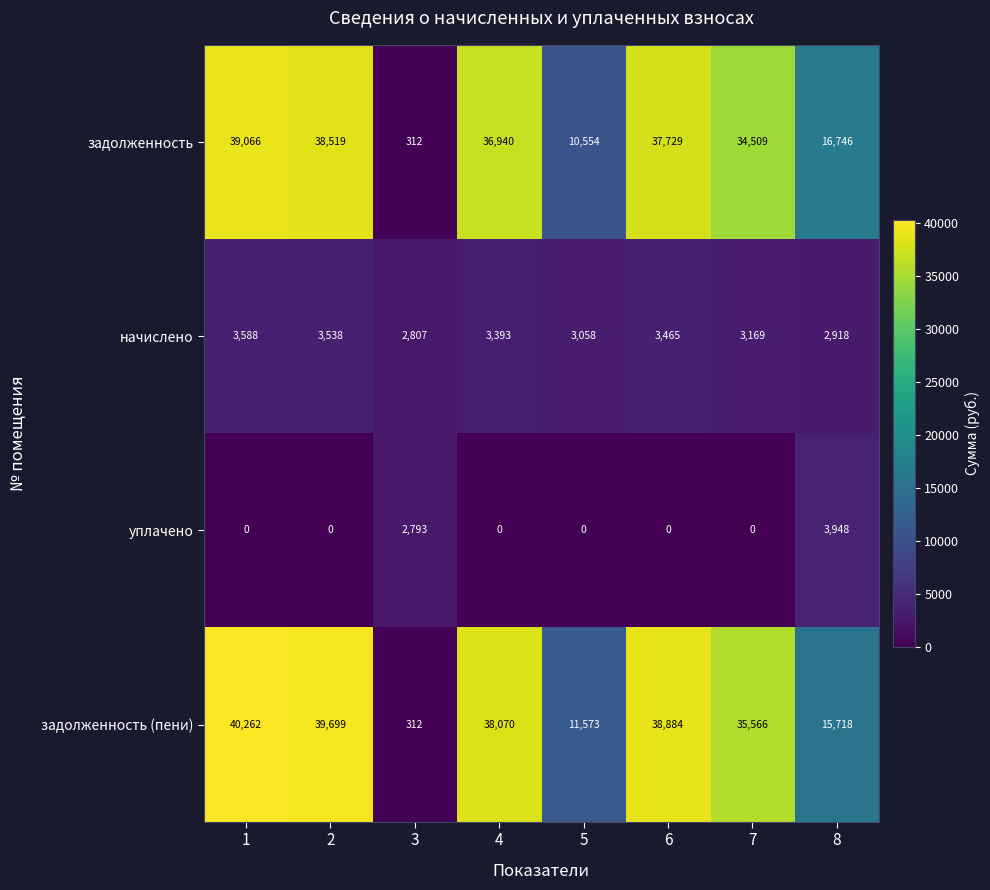

Which category has the highest value in the уплачено series?

8